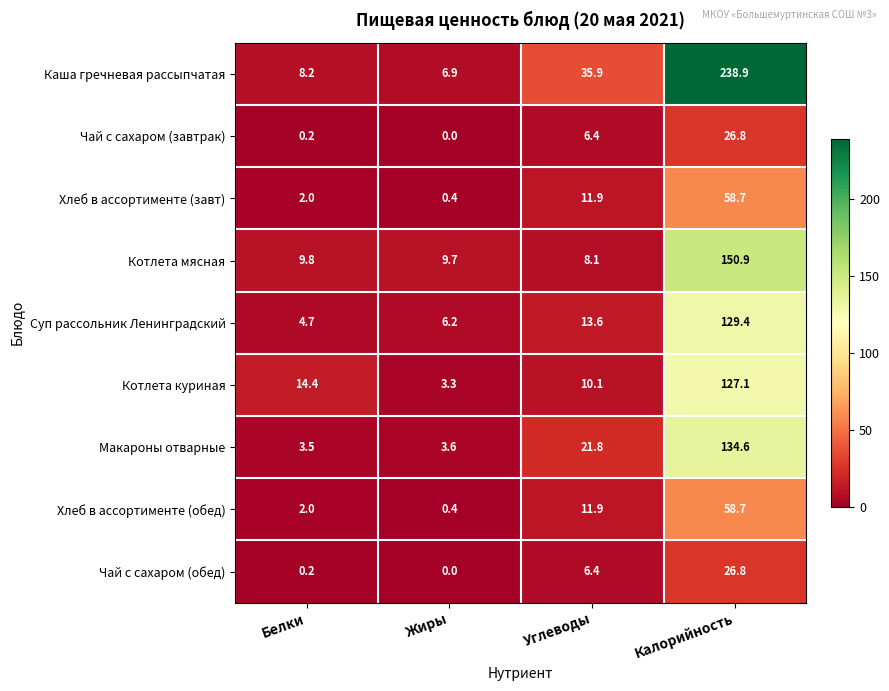

Is it true that Макароны отварные equals 21.8 at Углеводы?

True